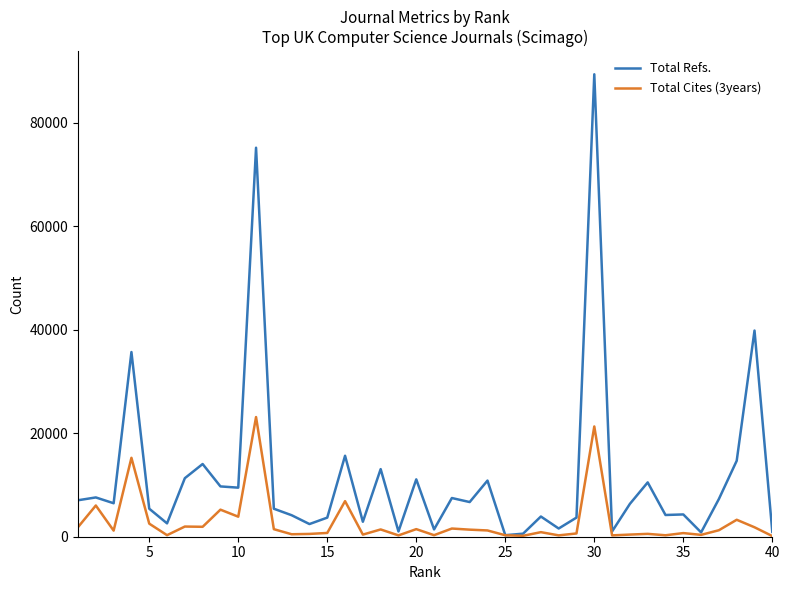

In Total Refs., how many points are lower than both neighbors (excluding endpoints)?

13